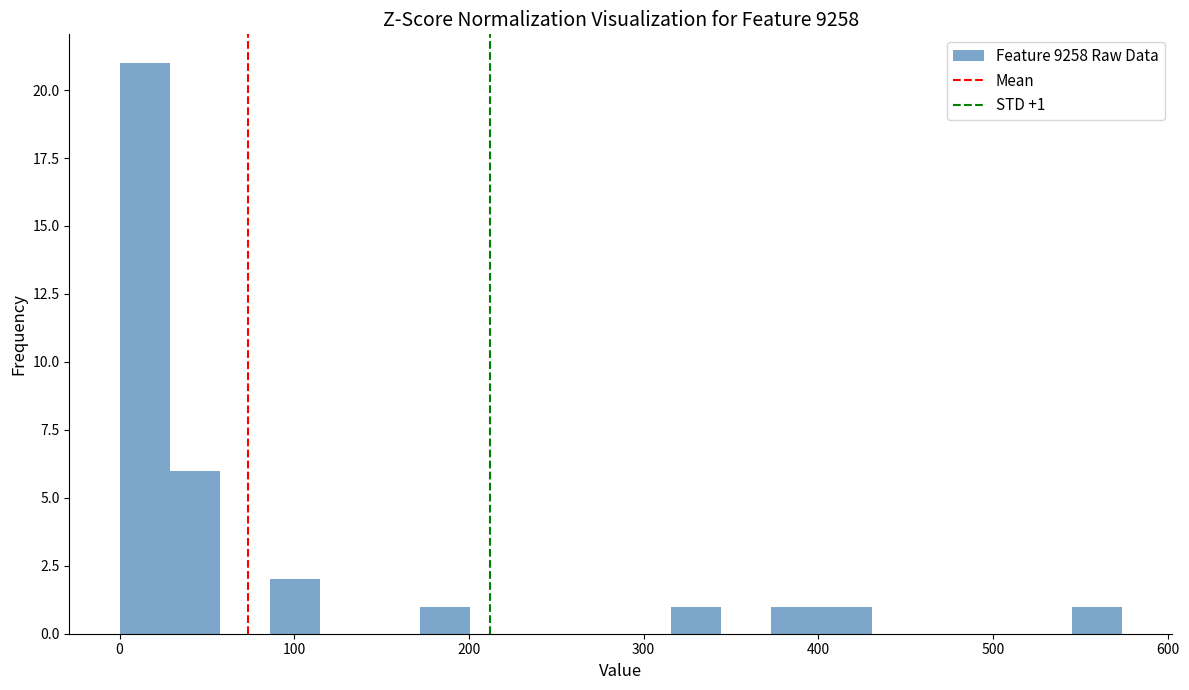

Read against the x-axis, roughly where is the centre of the tallest bar?

10